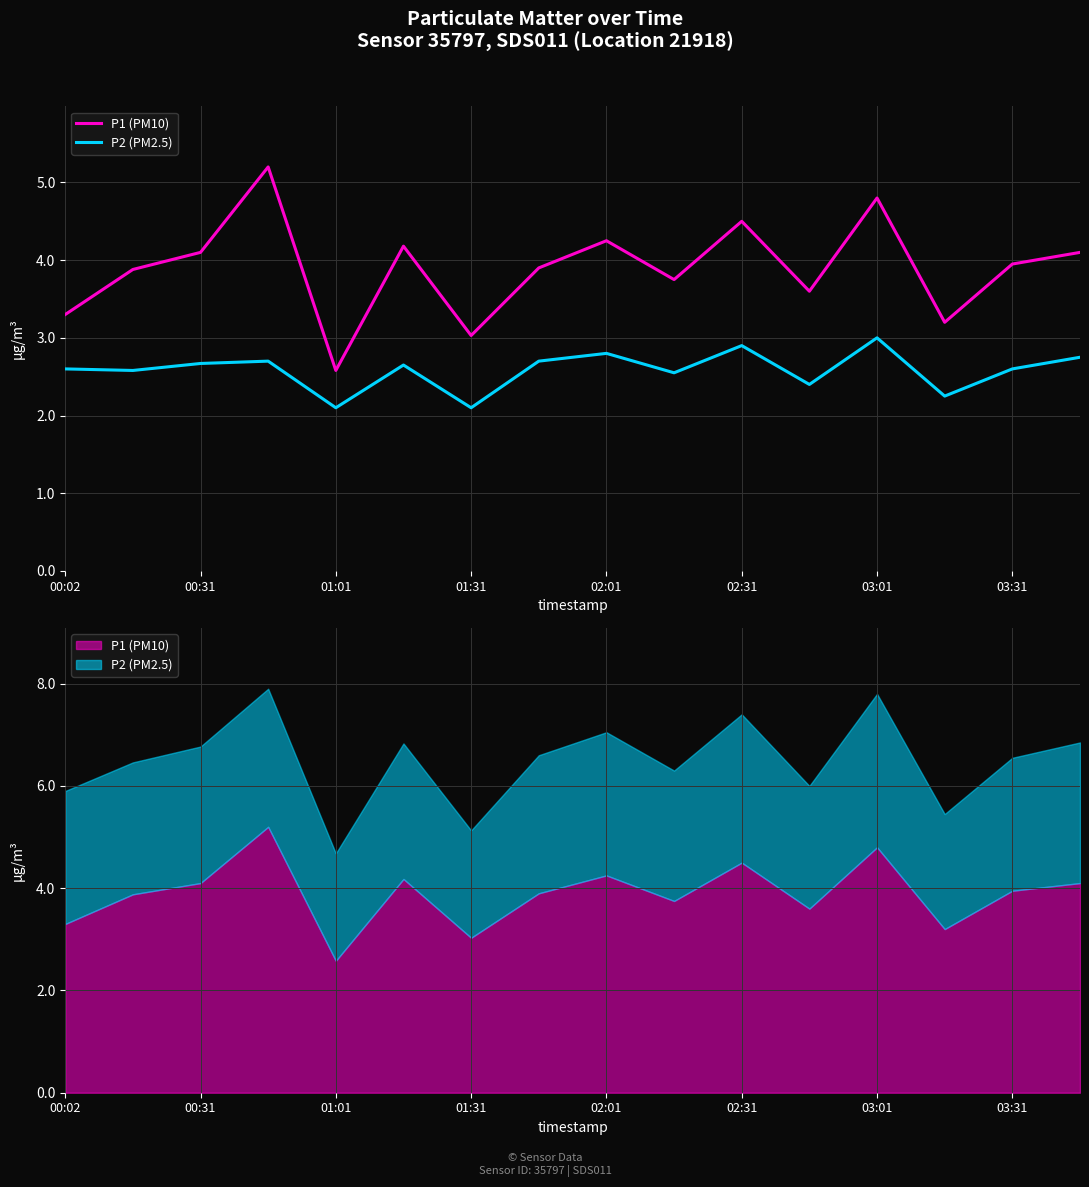

The P2 (PM2.5) series shows 2.8 at 02:01. True or false?

True